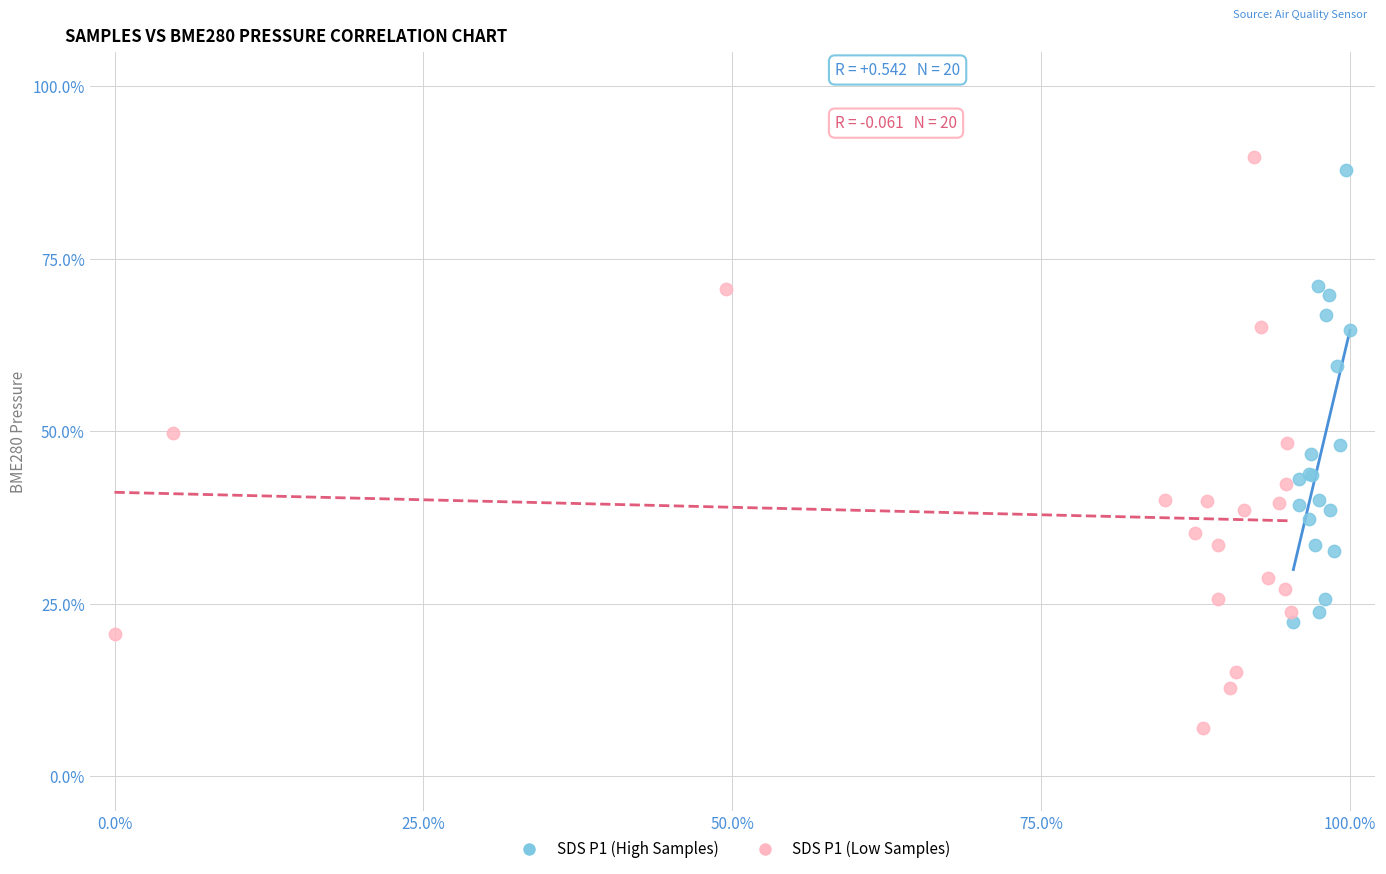

Which series reaches the minimum Y coordinate?

SDS P1 (Low Samples)